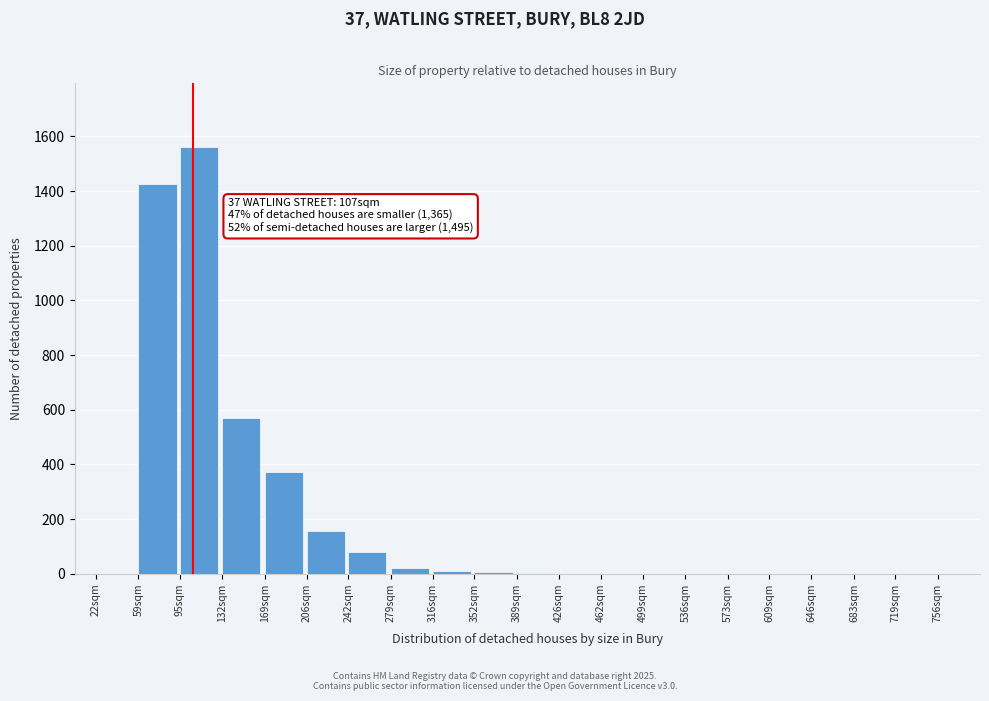

What is the change in value from 206sqm to 499sqm?

-157